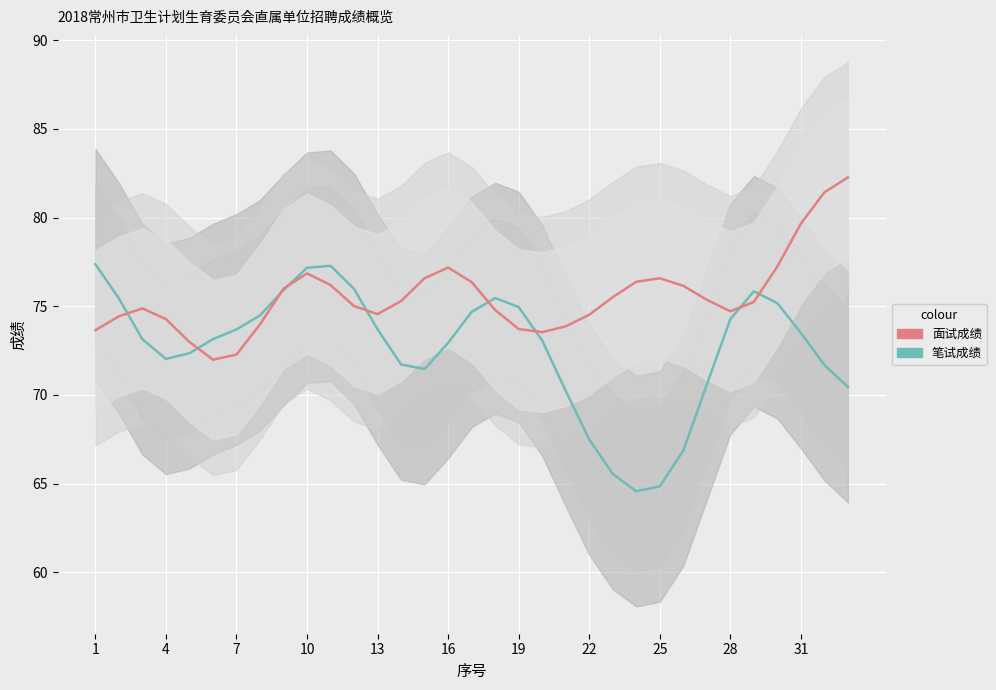

Reading left to right, what are all the values shown in this chart?

笔试成绩: 77.4	75.4	73.1	72.0	72.4	73.1	73.7	74.5	75.9	77.2	77.3	76.0	73.7	71.7	71.5	72.9	74.7	75.5	75.0	73.1	70.2	67.5	65.5	64.6	64.8	66.9	70.6	74.3	75.8	75.2	73.5	71.7	70.4
面试成绩: 73.6	74.4	74.9	74.3	73.0	72.0	72.3	74.0	76.0	76.9	76.2	75.0	74.6	75.3	76.6	77.2	76.4	74.8	73.7	73.5	73.9	74.5	75.5	76.4	76.6	76.2	75.4	74.7	75.2	77.2	79.7	81.4	82.3